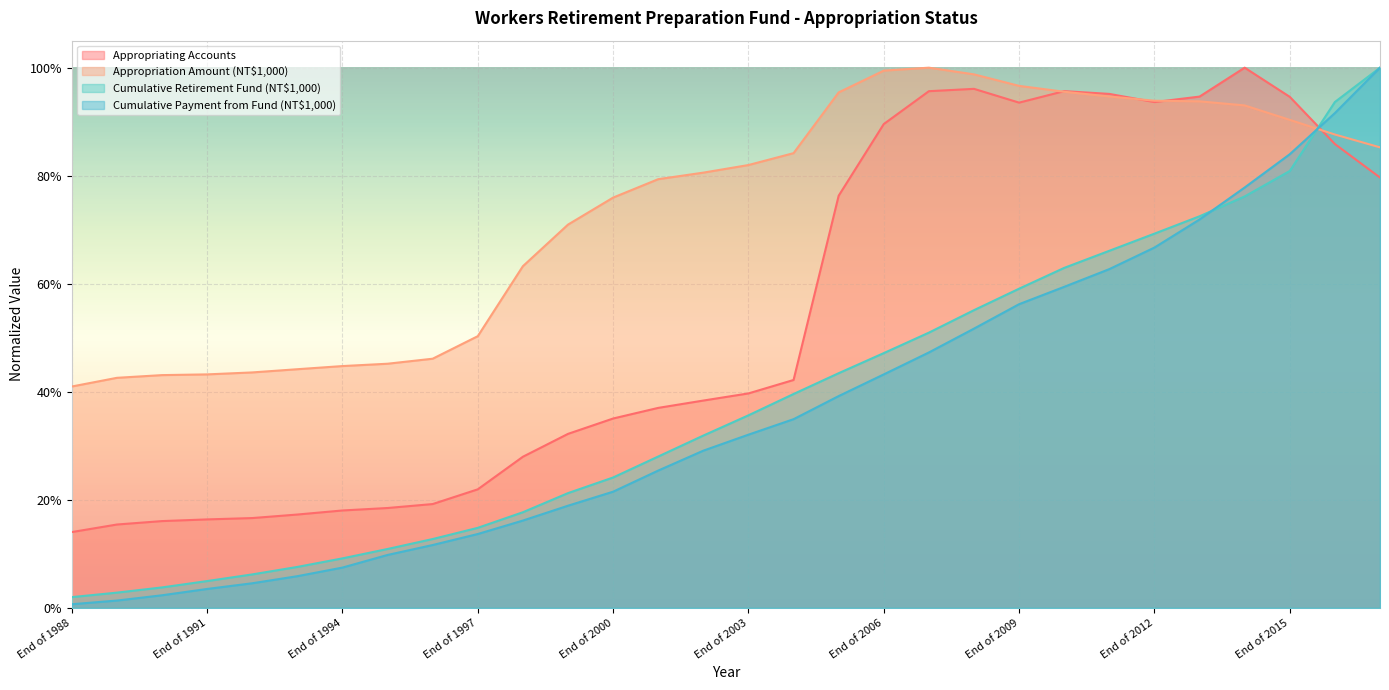

Between which two adjacent categories do Appropriation Amount (NT$1,000) and Appropriating Accounts first intersect?

End of 2009 and End of 2010